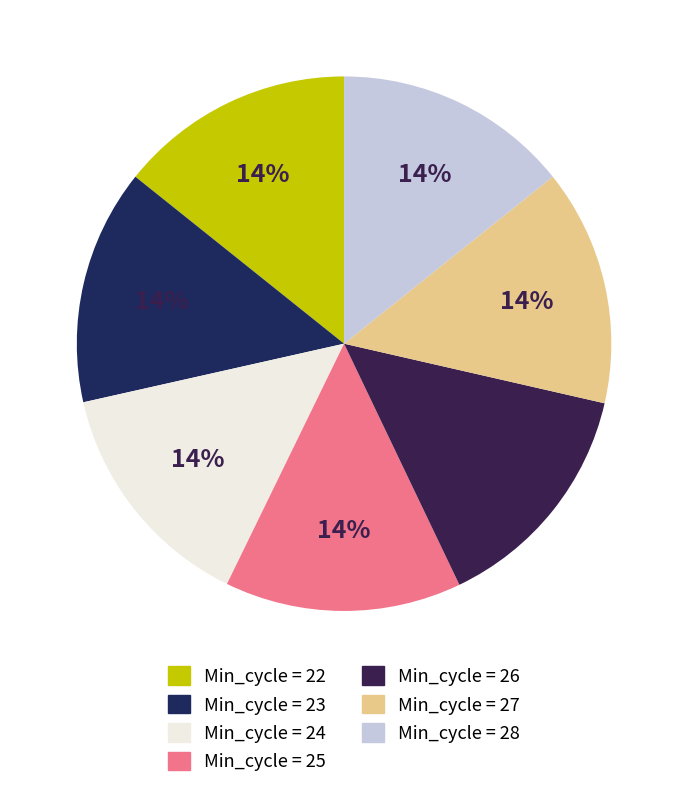

Count the number of slices in the pie.

7